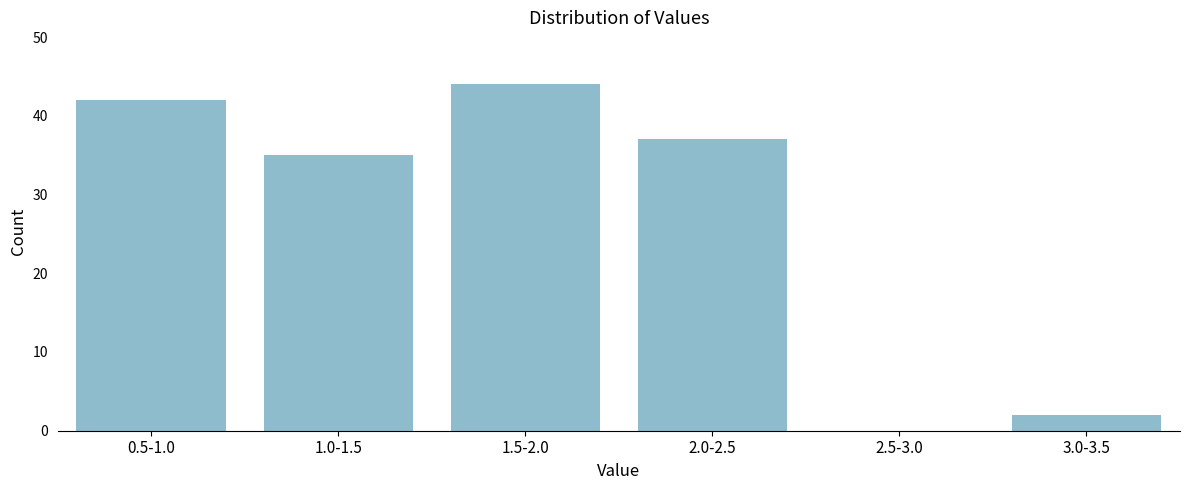

Reading left to right, what are all the values shown in this chart?

0.5-1.0=42	1.0-1.5=35	1.5-2.0=44	2.0-2.5=37	2.5-3.0=0	3.0-3.5=2